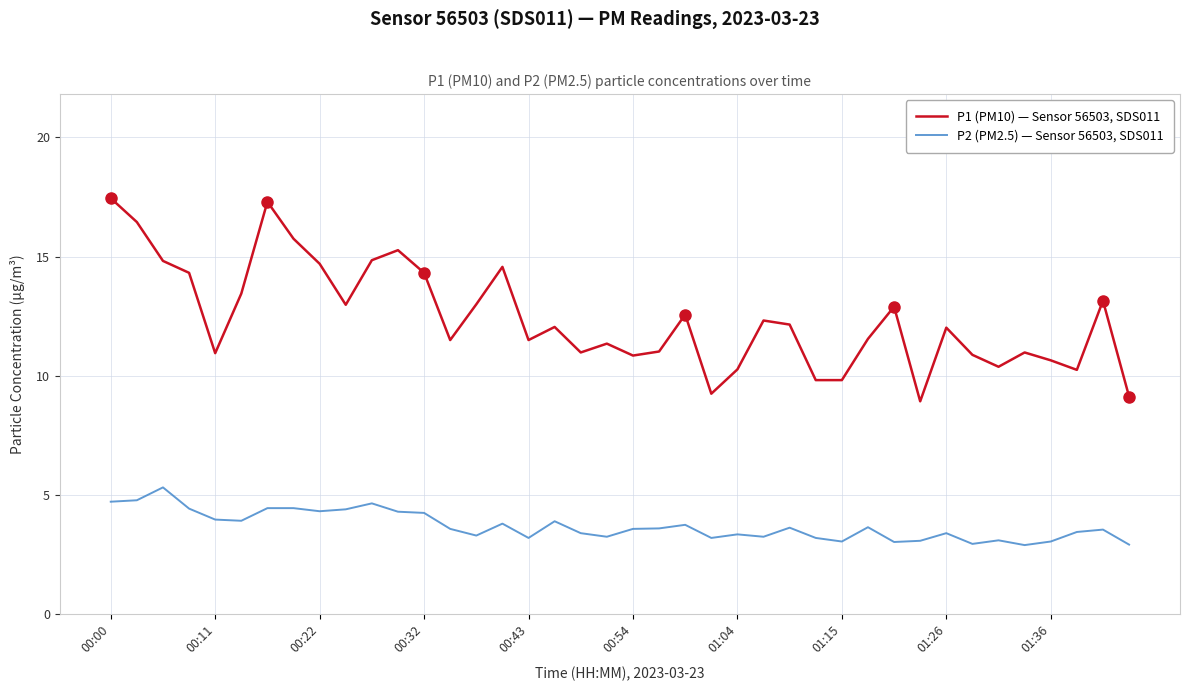

Which series has the largest total across all categories?

P1 (PM10) — Sensor 56503, SDS011